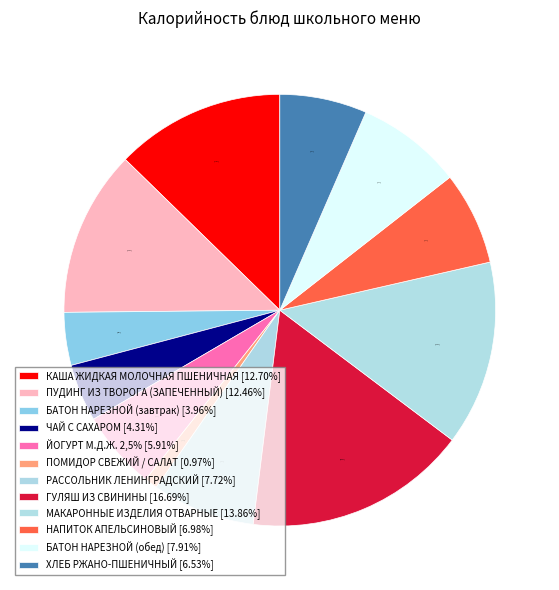

How many slices are in this pie chart?

12